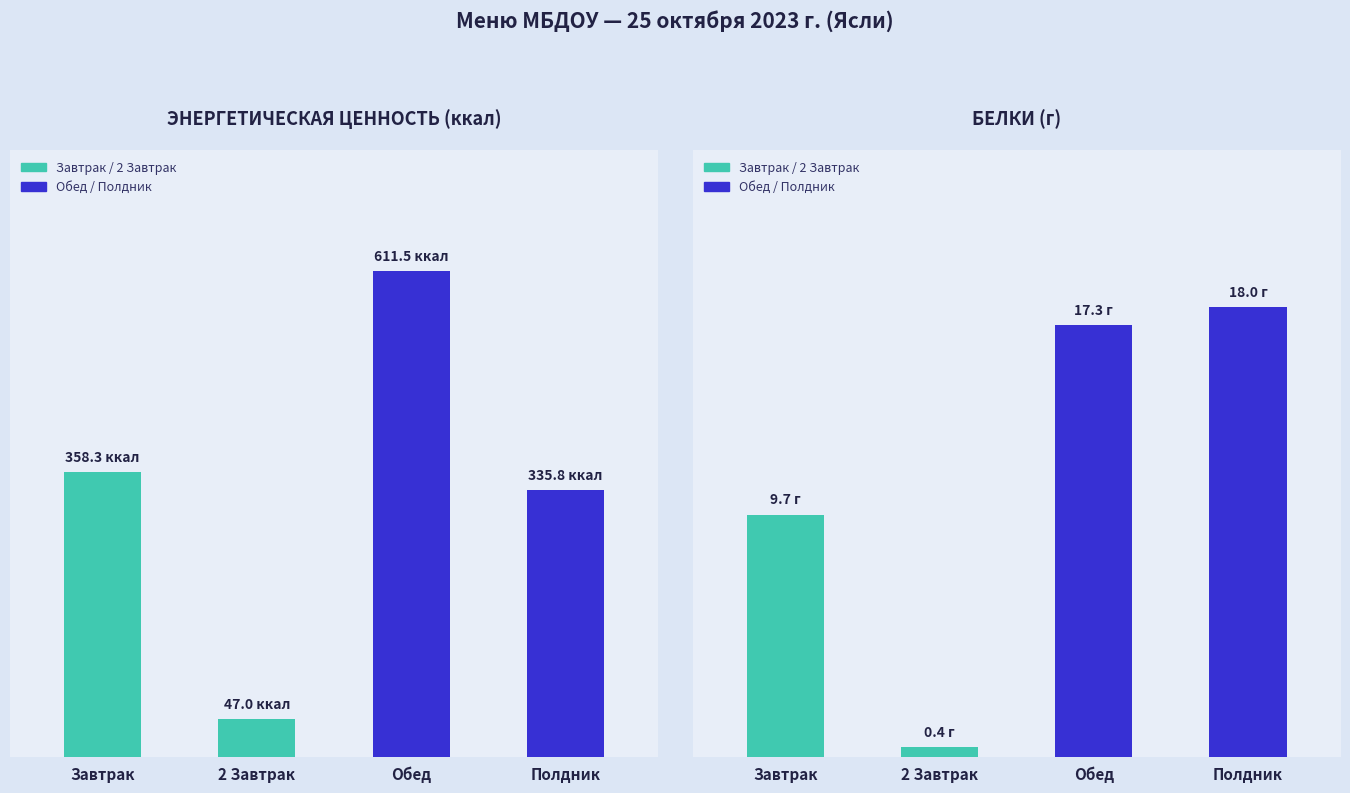

Where is Белки (г) nearest to the value 9?

Завтрак